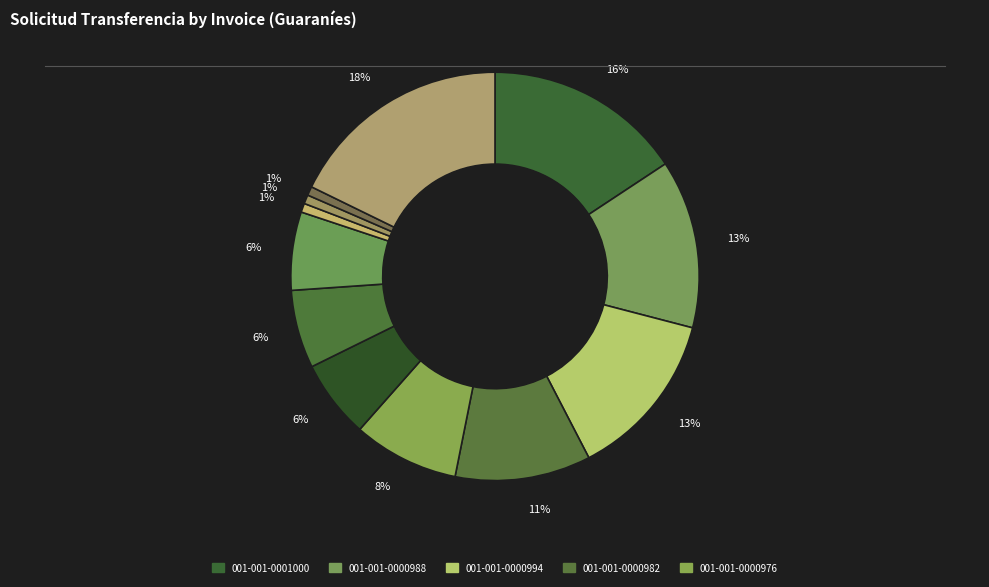

Rank the categories by value from highest to lowest.

001-001-0000934, 001-001-0001000, 001-001-0000988, 001-001-0000994, 001-001-0000982, 001-001-0000976, 001-001-0000969, 001-001-0000963, 001-001-0000964, 001-001-0000942, 001-001-0000947, 001-001-0000948